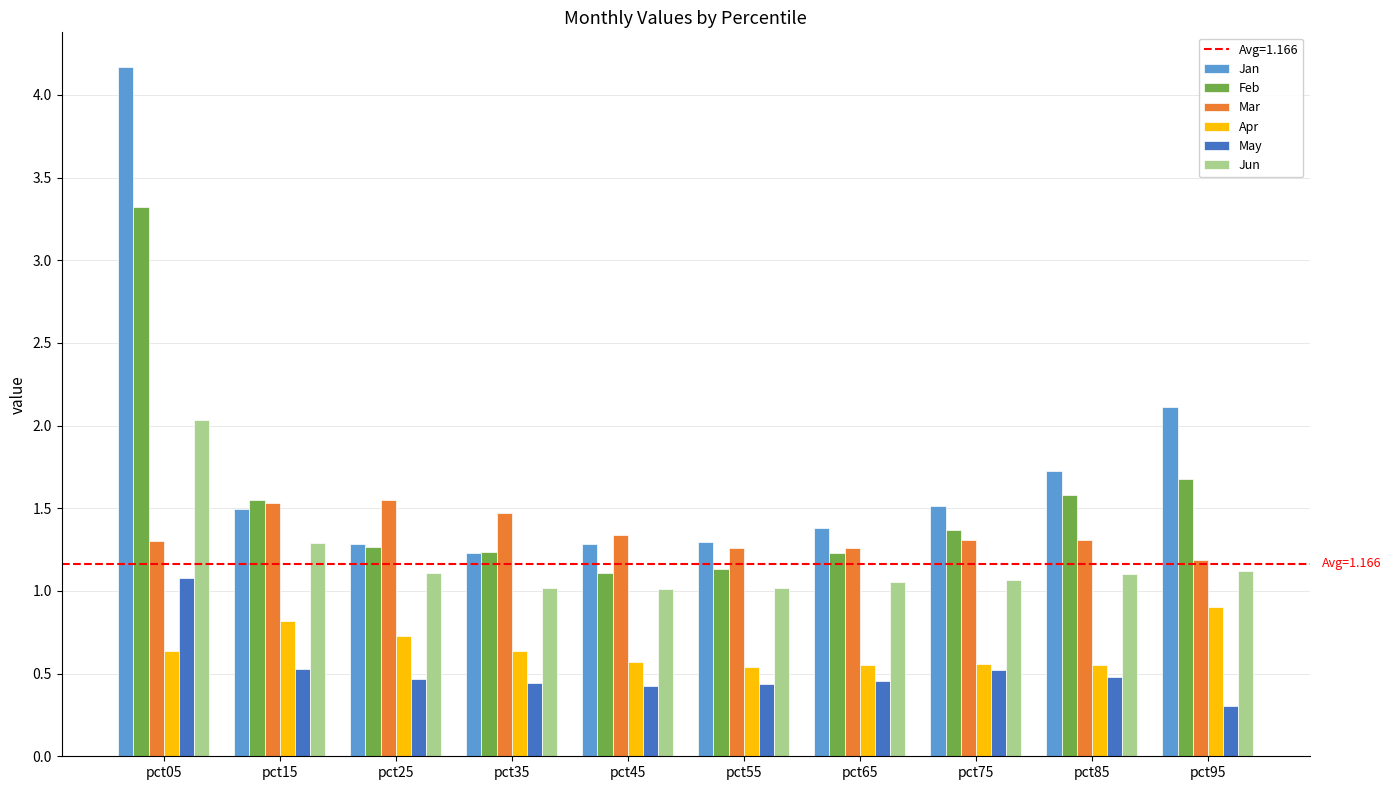

Which label corresponds to the largest value in the chart?

pct05